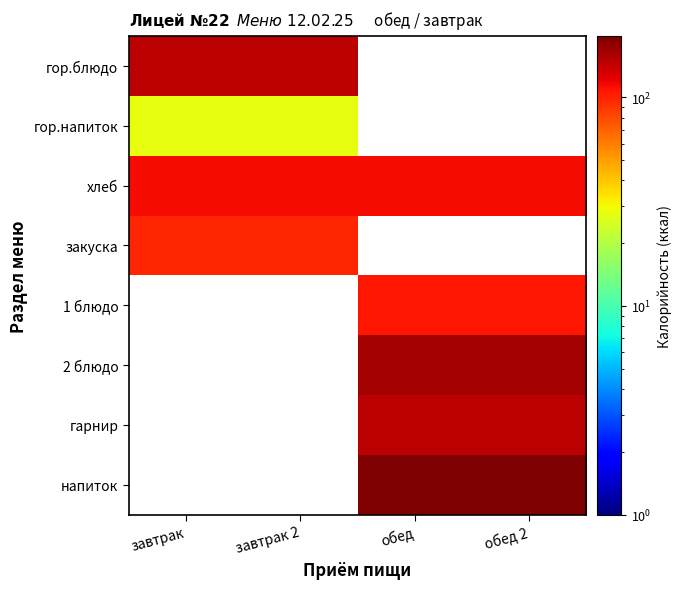

Between завтрак and обед 2, which is larger?

обед 2